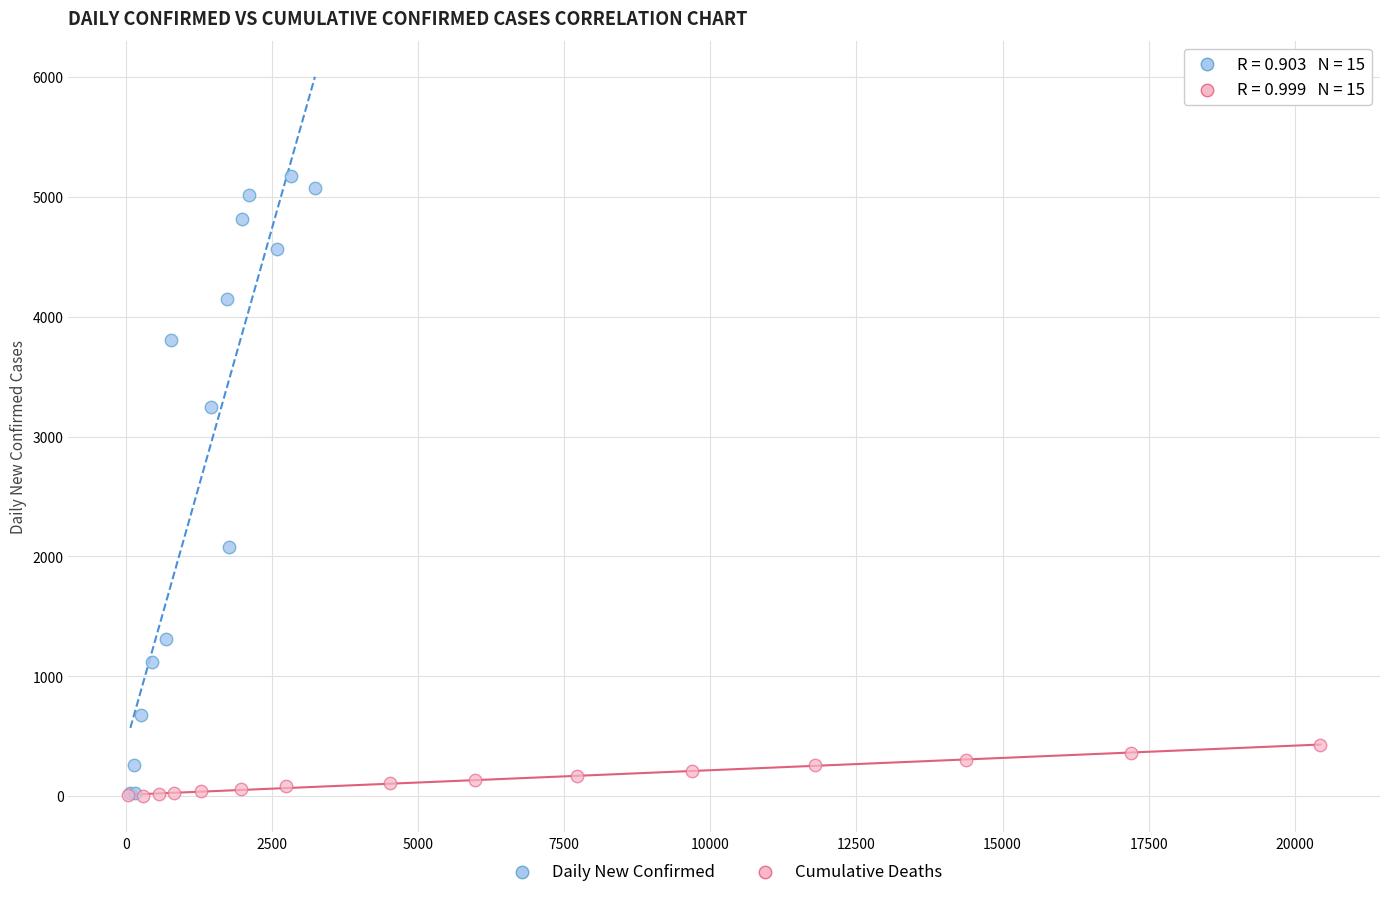

Which series has the widest spread of Y values?

Daily New Confirmed